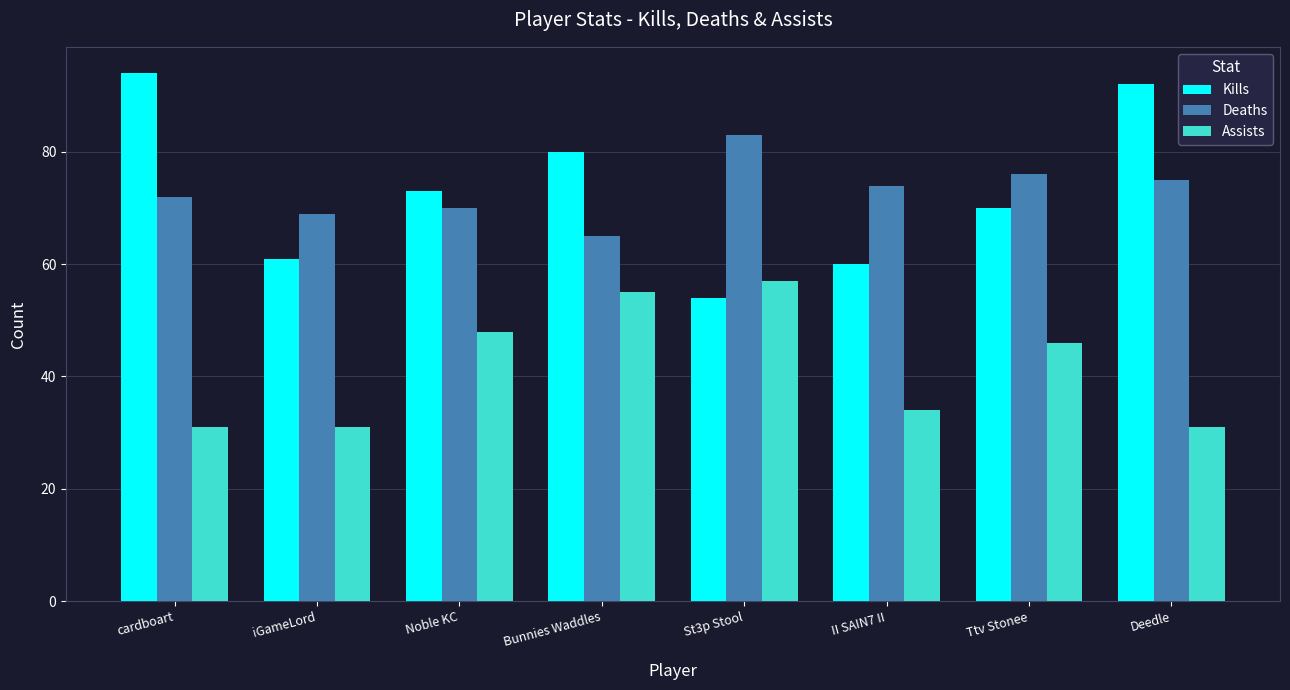

Which series changed the most between iGameLord and Noble KC?

Assists